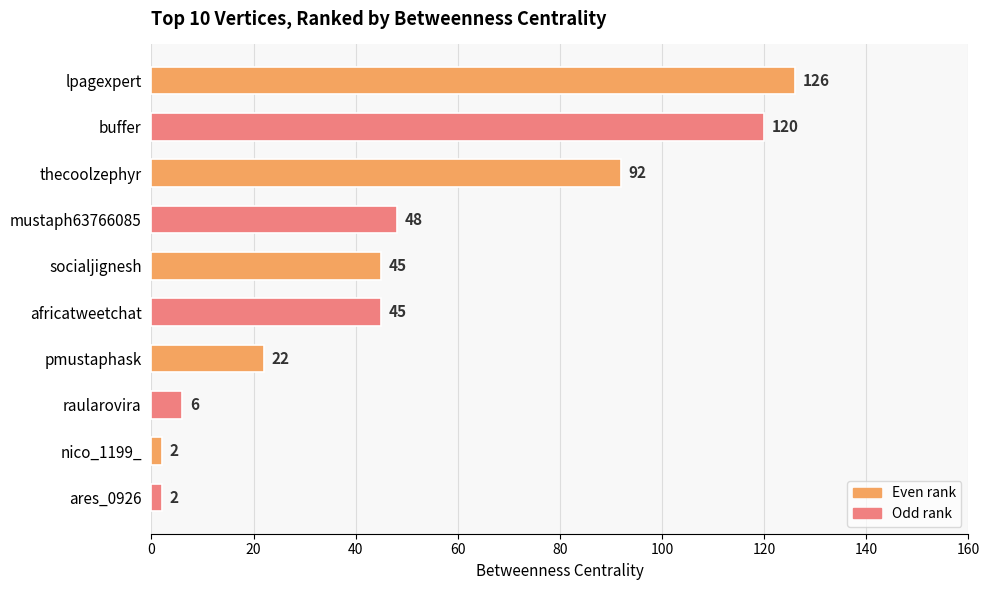

What is the minimum value shown in the chart?

2